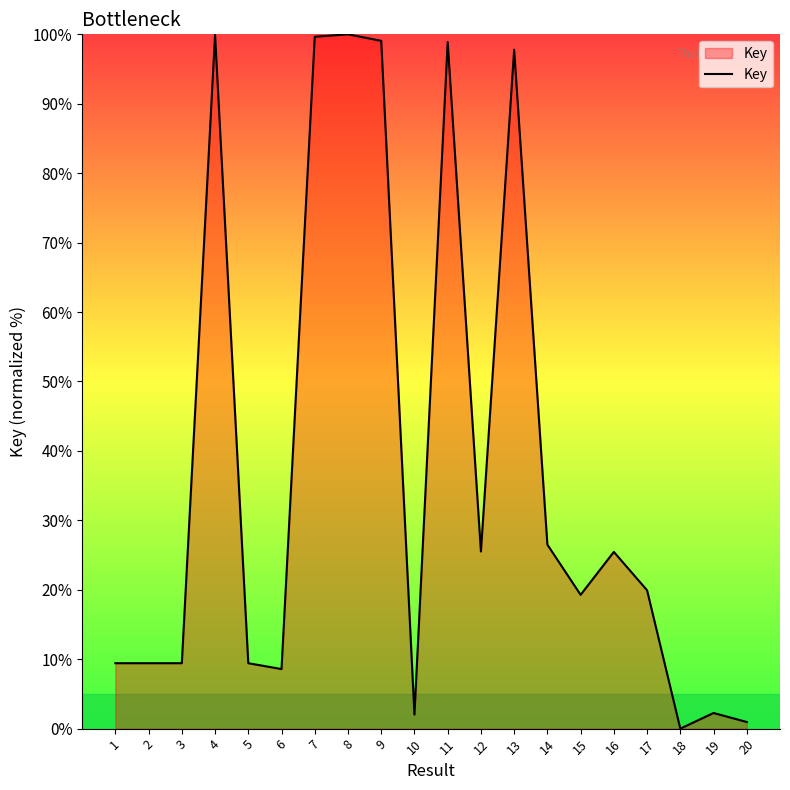

What is the ratio of the value at 3 to the value at 11?

0.1